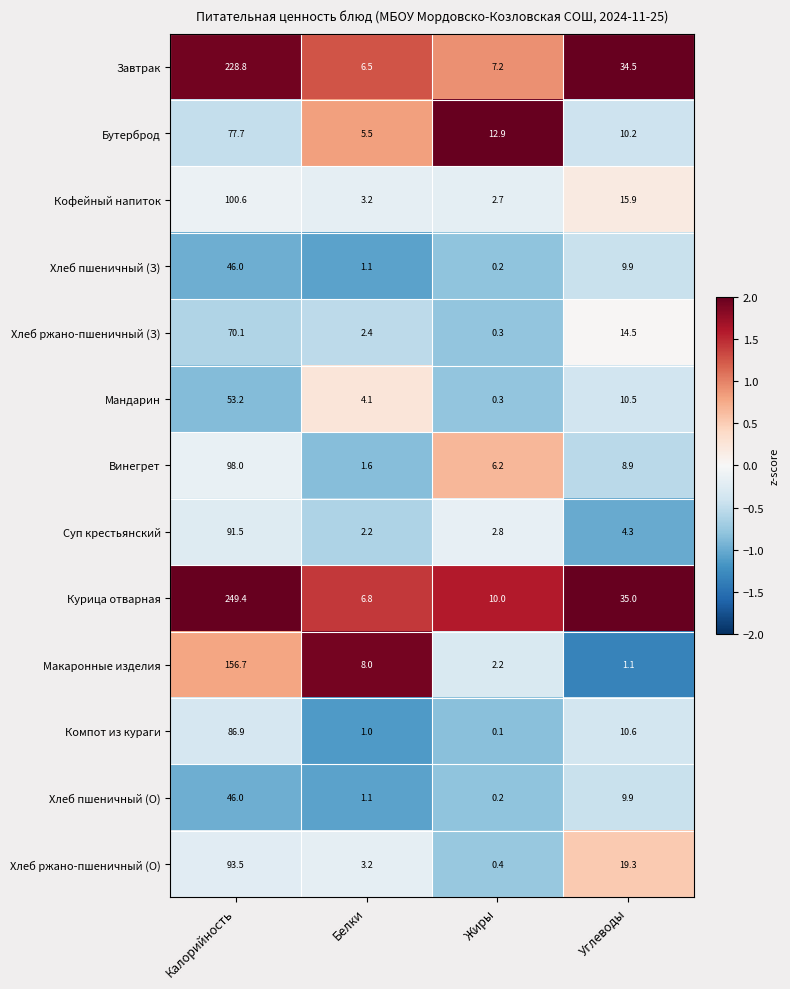

Where is Курица отварная nearest to the value 128?

Углеводы